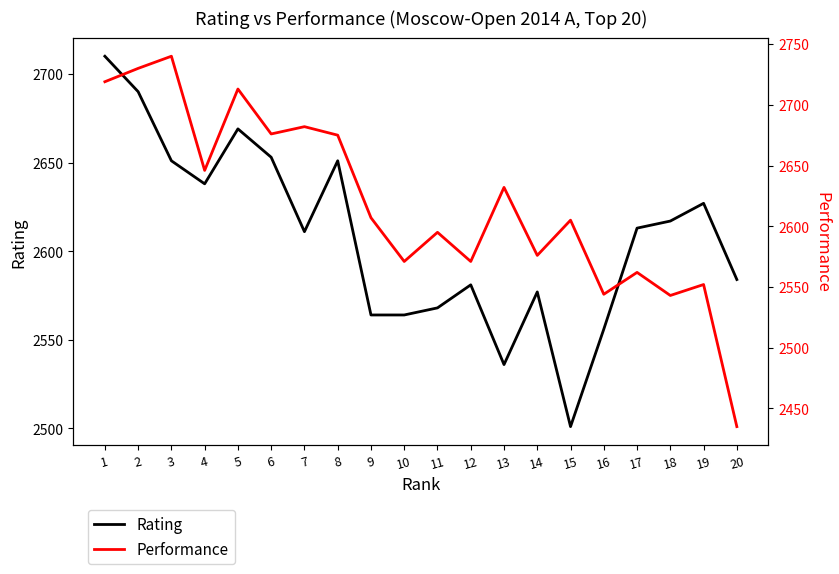

Reading left to right, extract all data points from this chart.

Rating: 1=2710	2=2690	3=2651	4=2638	5=2669	6=2653	7=2611	8=2651	9=2564	10=2564	11=2568	12=2581	13=2536	14=2577	15=2501	16=2556	17=2613	18=2617	19=2627	20=2584
Performance: 1=2719	2=2730	3=2740	4=2646	5=2713	6=2676	7=2682	8=2675	9=2607	10=2571	11=2595	12=2571	13=2632	14=2576	15=2605	16=2544	17=2562	18=2543	19=2552	20=2435